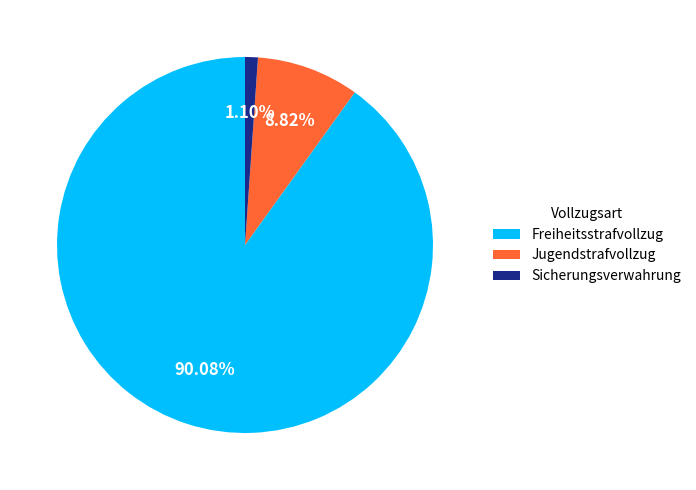

Do Jugendstrafvollzug and Freiheitsstrafvollzug together represent more than half of the pie?

Yes